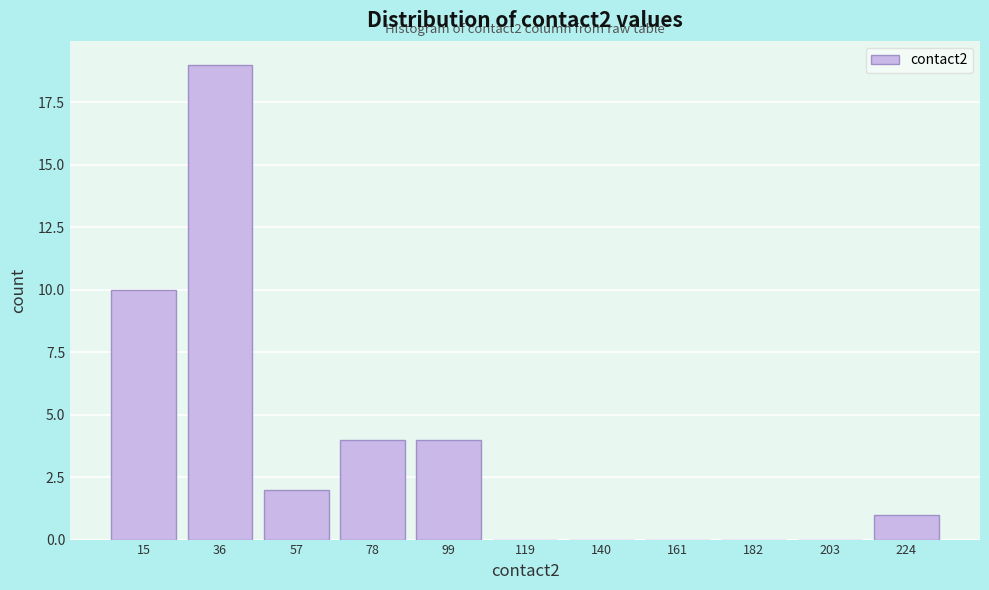

Which range on the x-axis has the tallest bar?

25 to 45